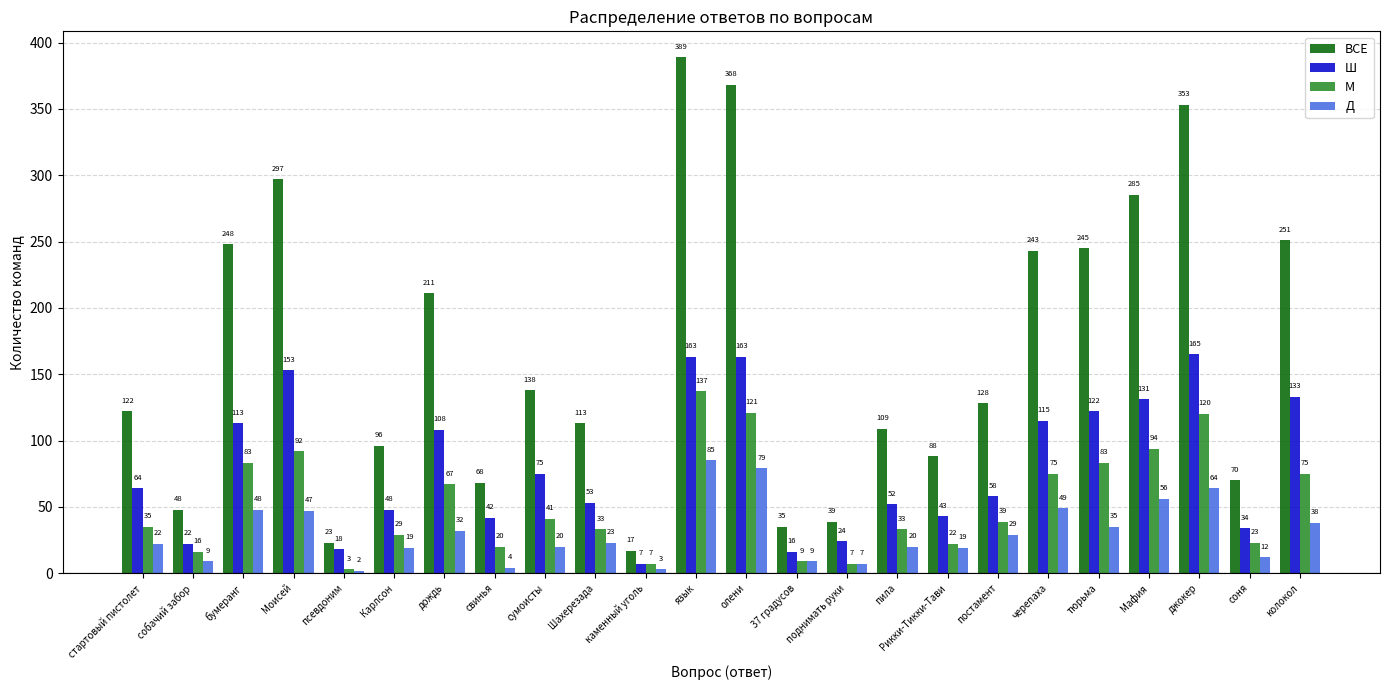

Which category has the lowest value across all series?

псевдоним